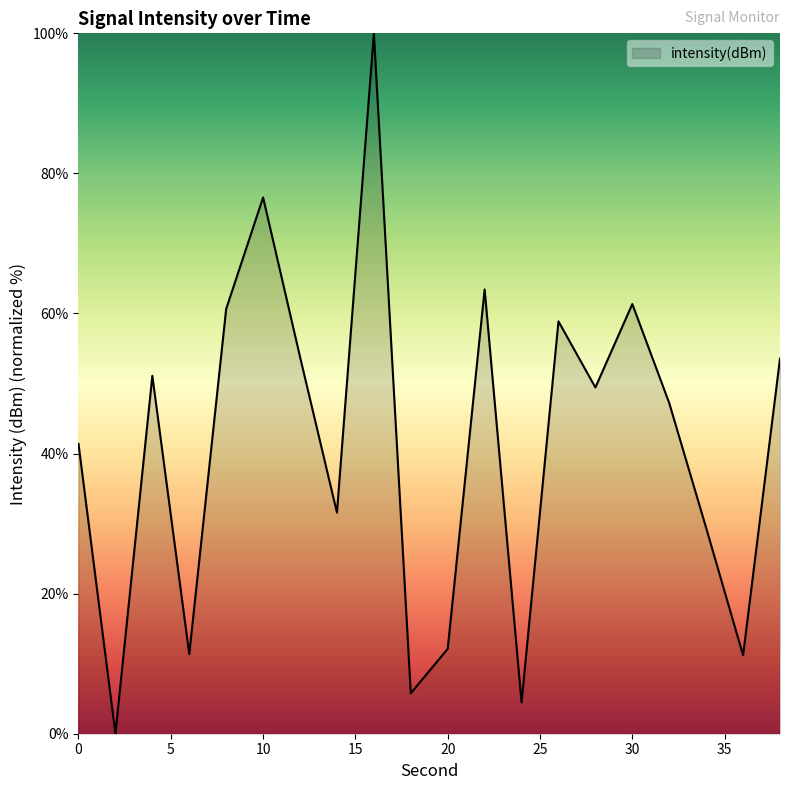

What is the maximum value shown in the chart?

100.0